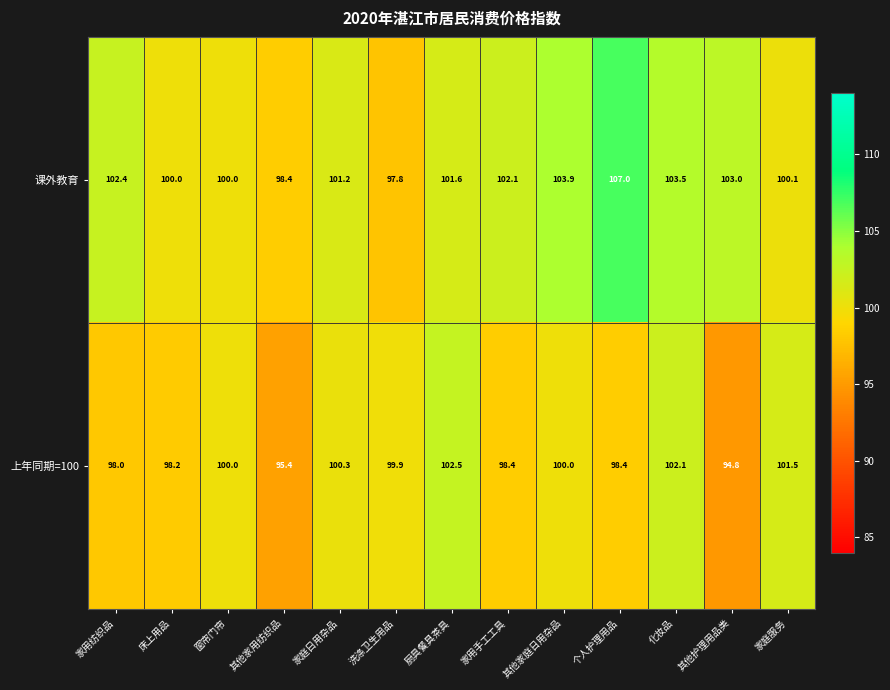

What is the difference between the highest and lowest values at 家庭服务?

1.4